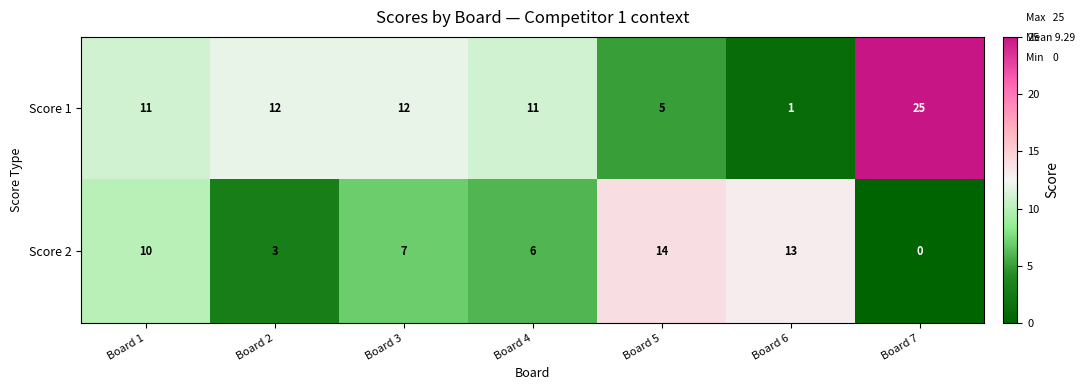

Reading left to right, transcribe all the data shown in this chart.

Score 1: Board 1=11	Board 2=12	Board 3=12	Board 4=11	Board 5=5	Board 6=1	Board 7=25
Score 2: Board 1=10	Board 2=3	Board 3=7	Board 4=6	Board 5=14	Board 6=13	Board 7=0